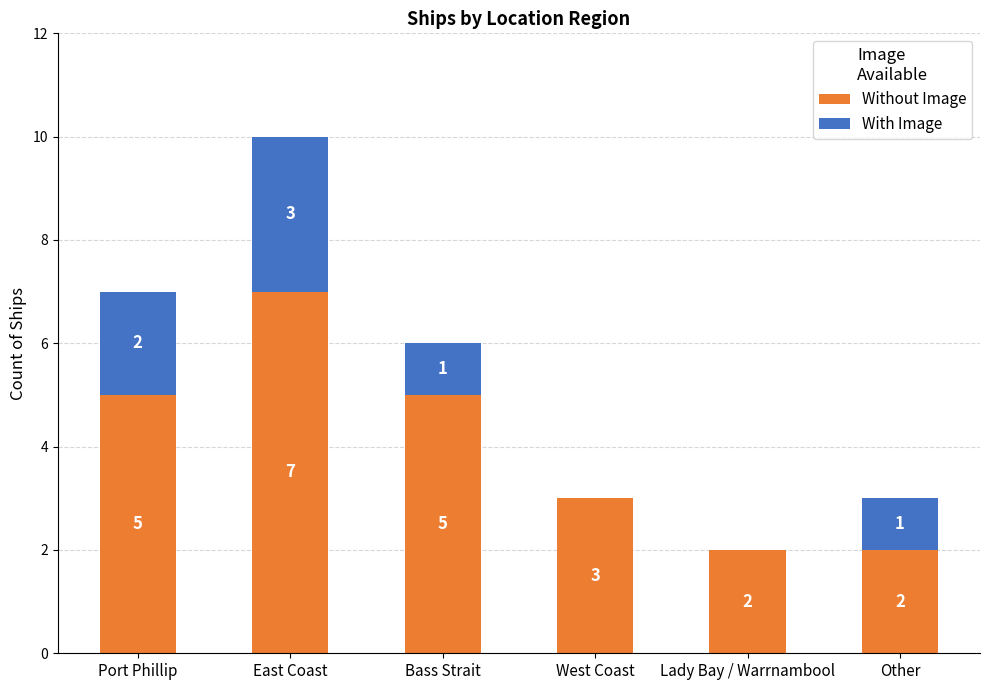

Is it true that Without Image equals 5 at Bass Strait?

True